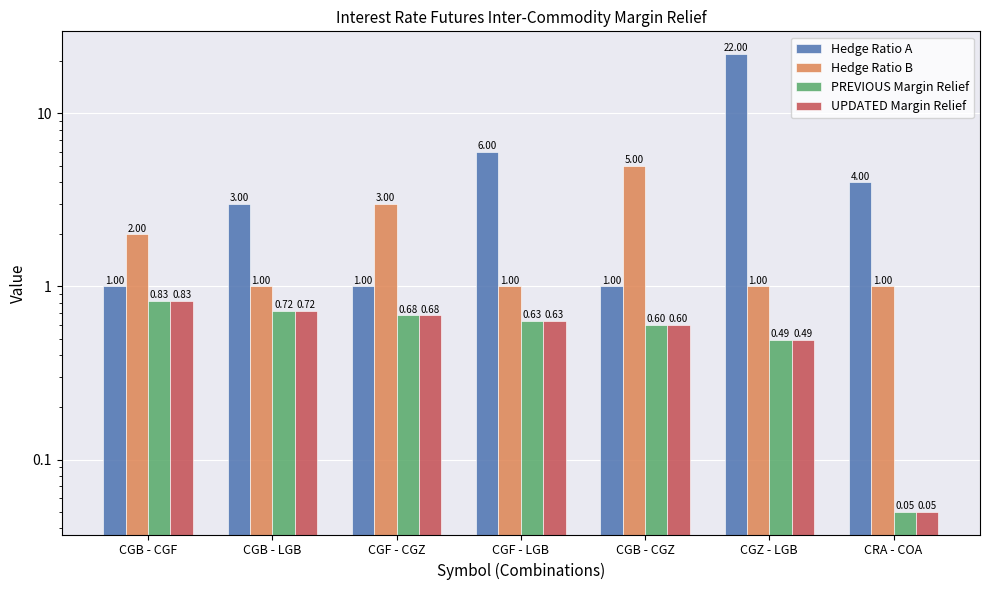

Reading left to right, list all the values displayed in this chart.

Hedge Ratio A: 1.0	3.0	1.0	6.0	1.0	22.0	4.0
Hedge Ratio B: 2.0	1.0	3.0	1.0	5.0	1.0	1.0
PREVIOUS Margin Relief: 0.8	0.7	0.7	0.6	0.6	0.5	0.1
UPDATED Margin Relief: 0.8	0.7	0.7	0.6	0.6	0.5	0.1